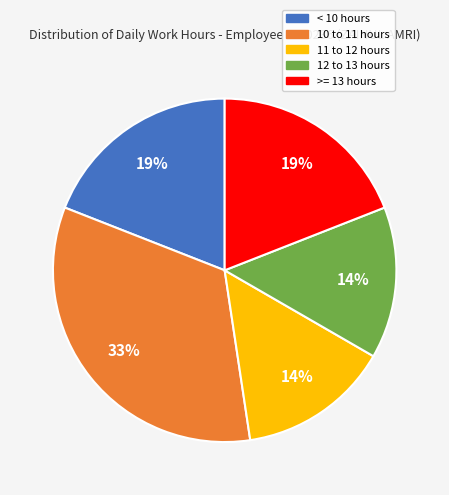

To the nearest percent, what is the difference between the 11 to 12 hours and < 10 hours slice percentages?

5%